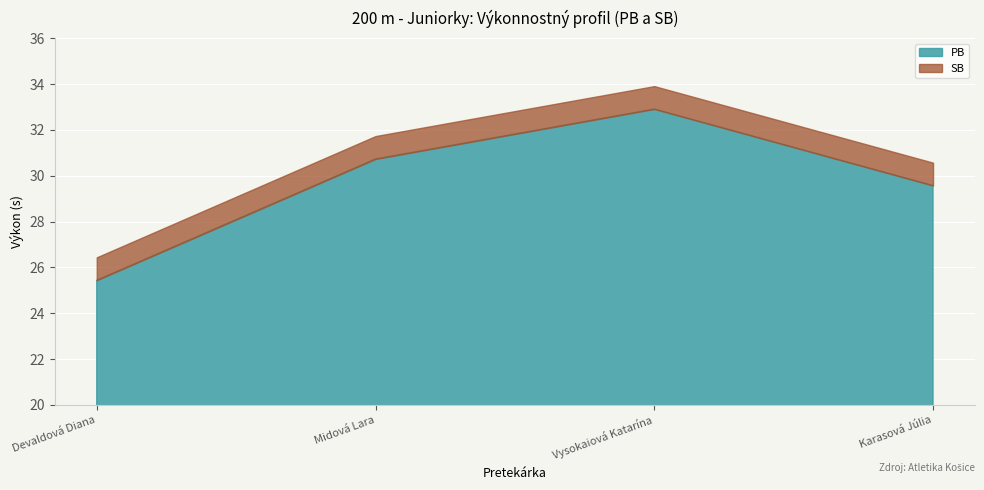

What is the difference between the maximum and second lowest values in the SB series?

3.3